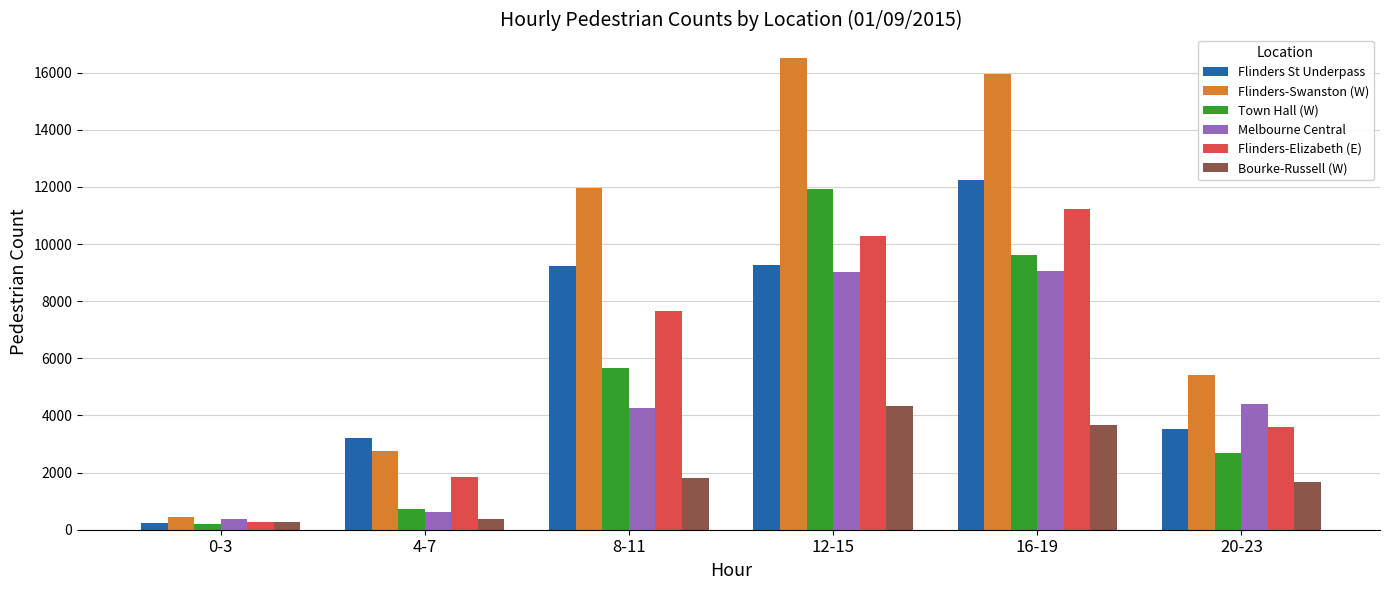

Is it true that Flinders-Elizabeth (E) equals 2460 at 16-19?

False